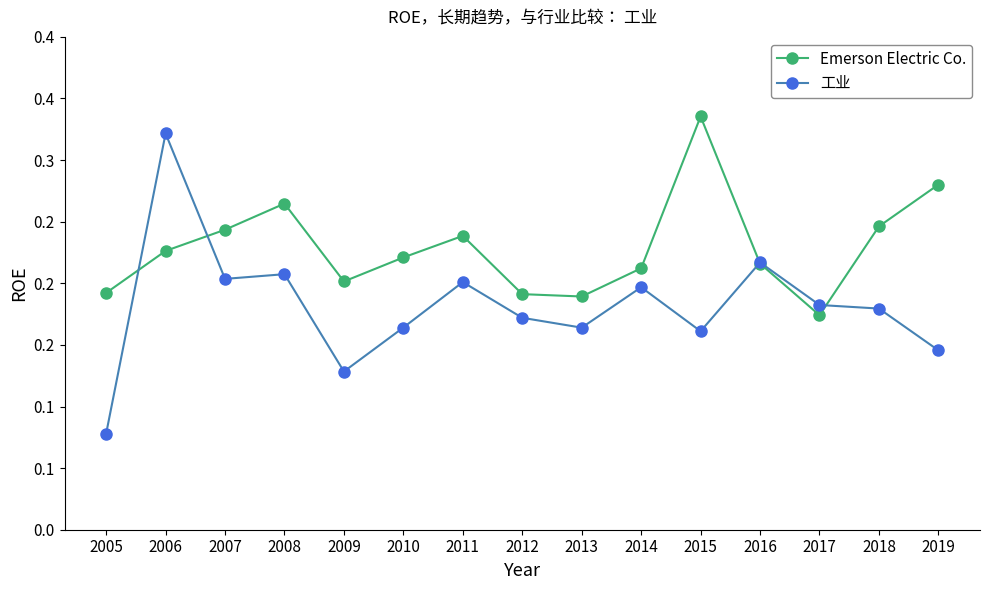

What are all the series names shown in the legend?

Emerson Electric Co., 工业